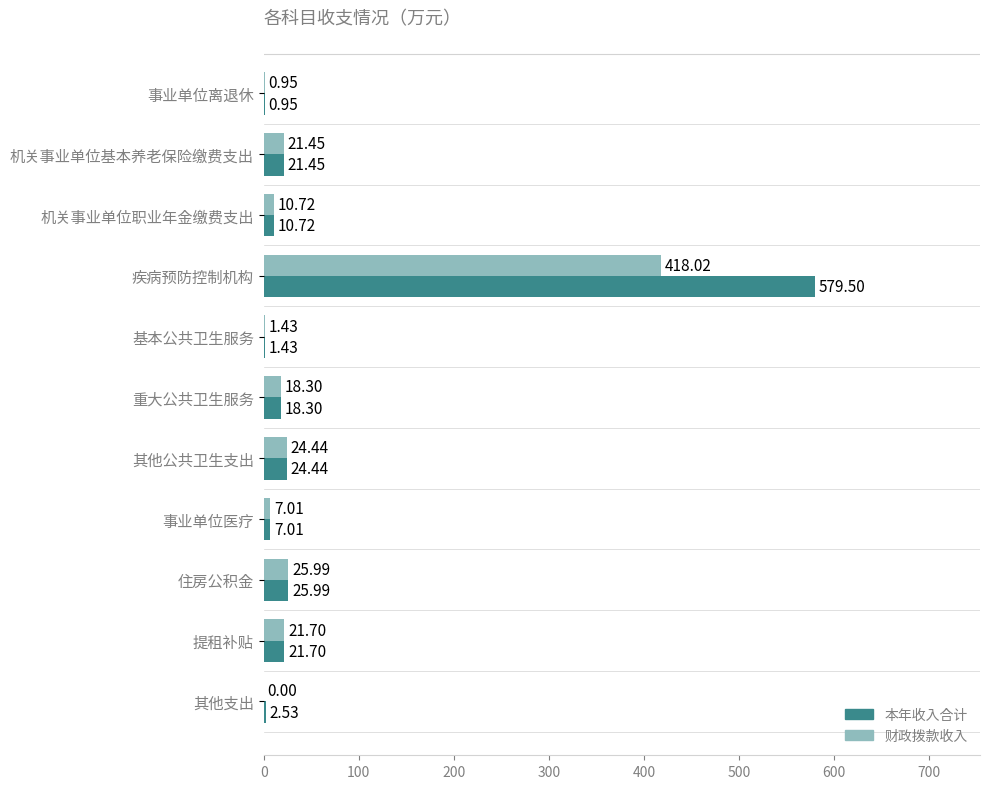

How many series are shown in this chart?

2